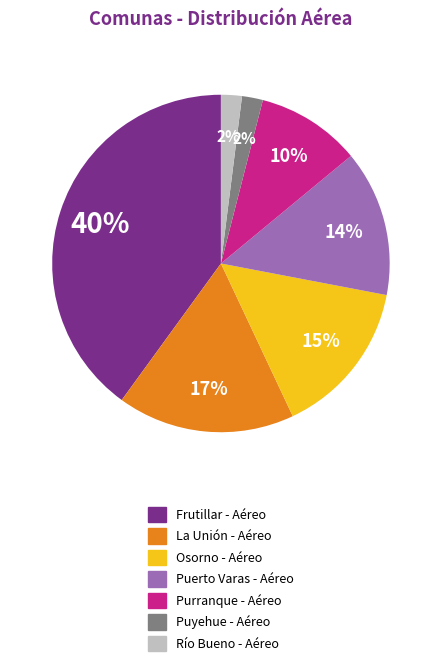

Combined, do La Unión - Aéreo and Frutillar - Aéreo account for over 50%?

Yes